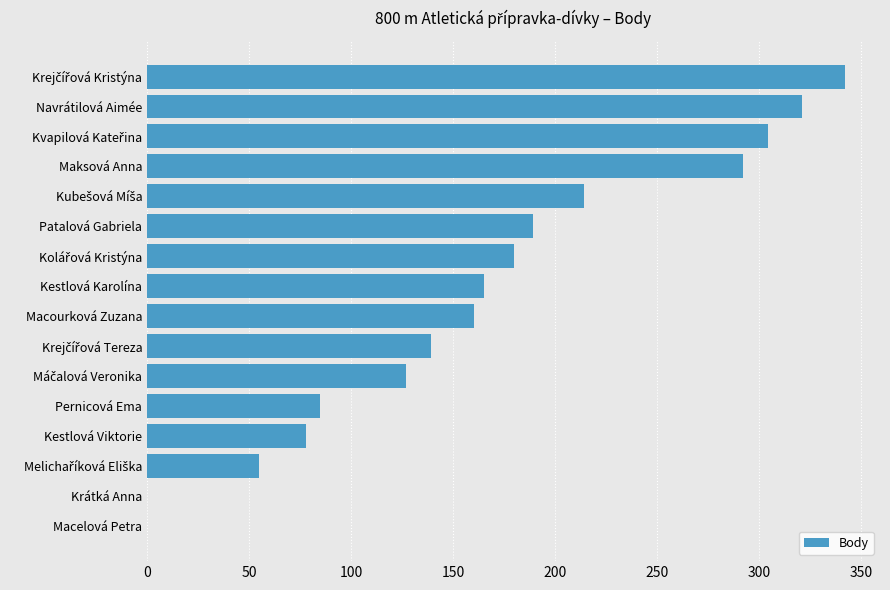

What is the greatest value displayed?

342